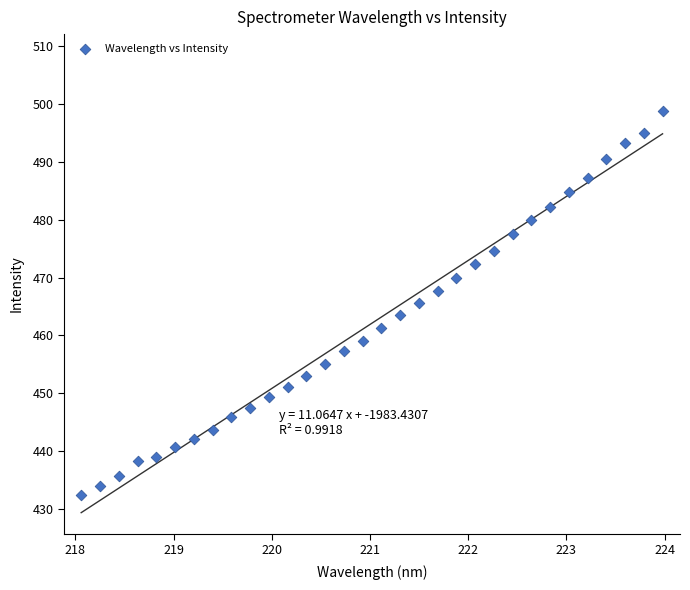

What is the range of Y values (max minus min)?

66.4